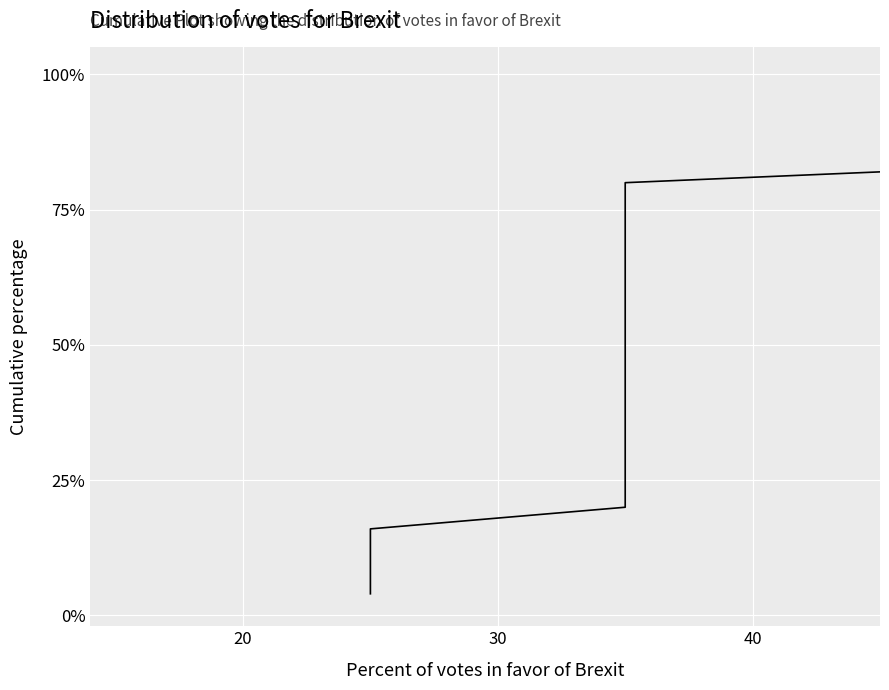

How many lines are shown in the chart?

1